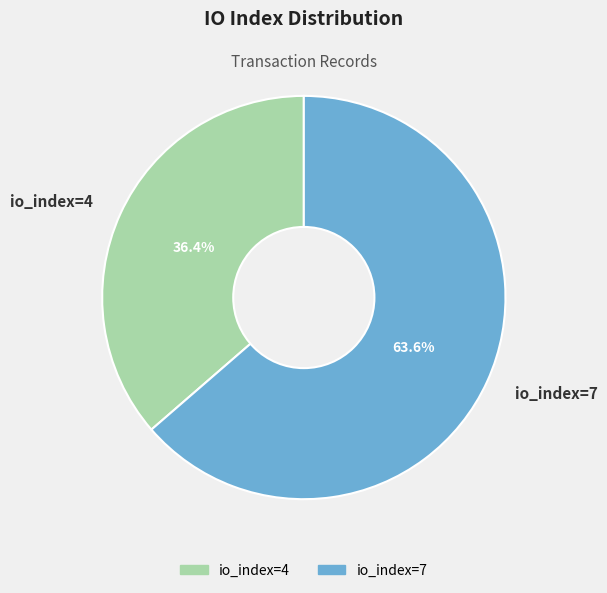

Does io_index=4 account for over 50% of the chart?

No